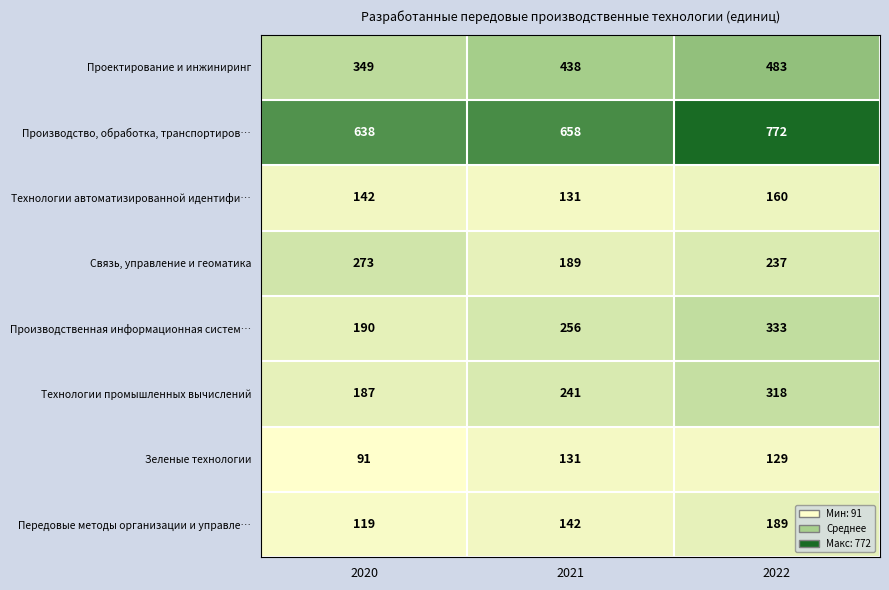

Reading right to left, what are all the values shown in this chart?

Проектирование и инжиниринг: 2022=483	2021=438	2020=349
Производство, обработка, транспортиров…: 2022=772	2021=658	2020=638
Технологии автоматизированной идентифи…: 2022=160	2021=131	2020=142
Связь, управление и геоматика: 2022=237	2021=189	2020=273
Производственная информационная систем…: 2022=333	2021=256	2020=190
Технологии промышленных вычислений: 2022=318	2021=241	2020=187
Зеленые технологии: 2022=129	2021=131	2020=91
Передовые методы организации и управле…: 2022=189	2021=142	2020=119